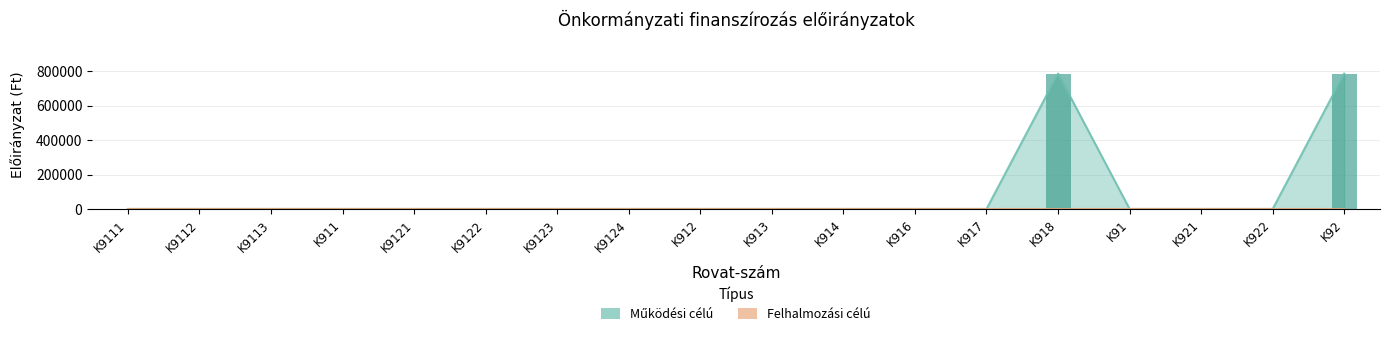

Does the chart contain any negative values?

No